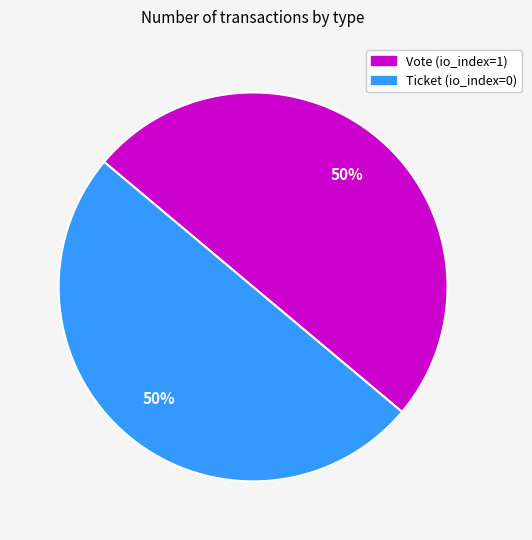

To the nearest percent, what is the difference between the Vote and Ticket slice percentages?

0%